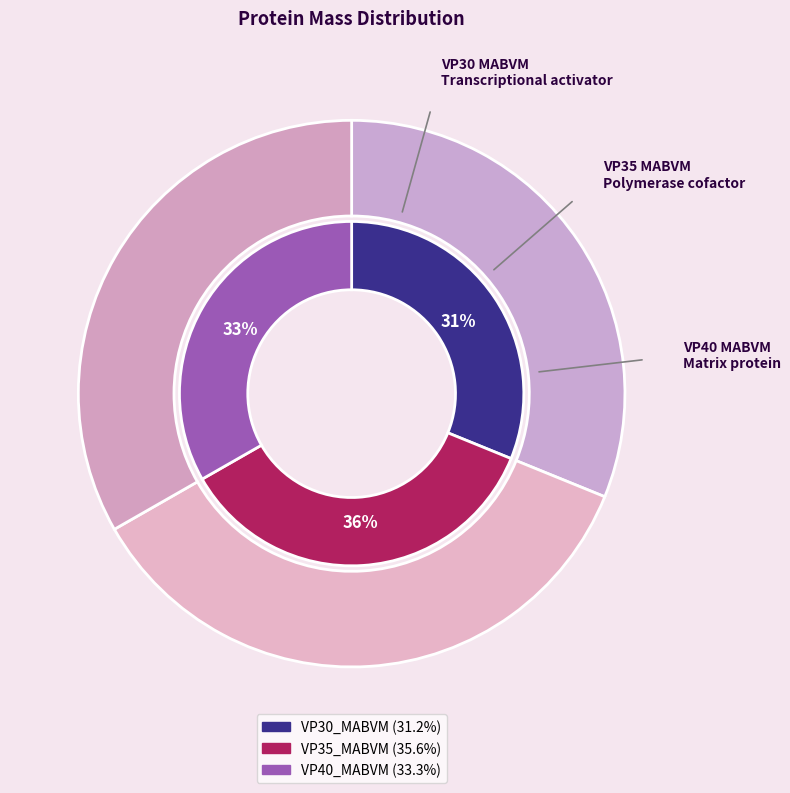

The VP35_MABVM slice represents 36% of the pie. True or false?

True